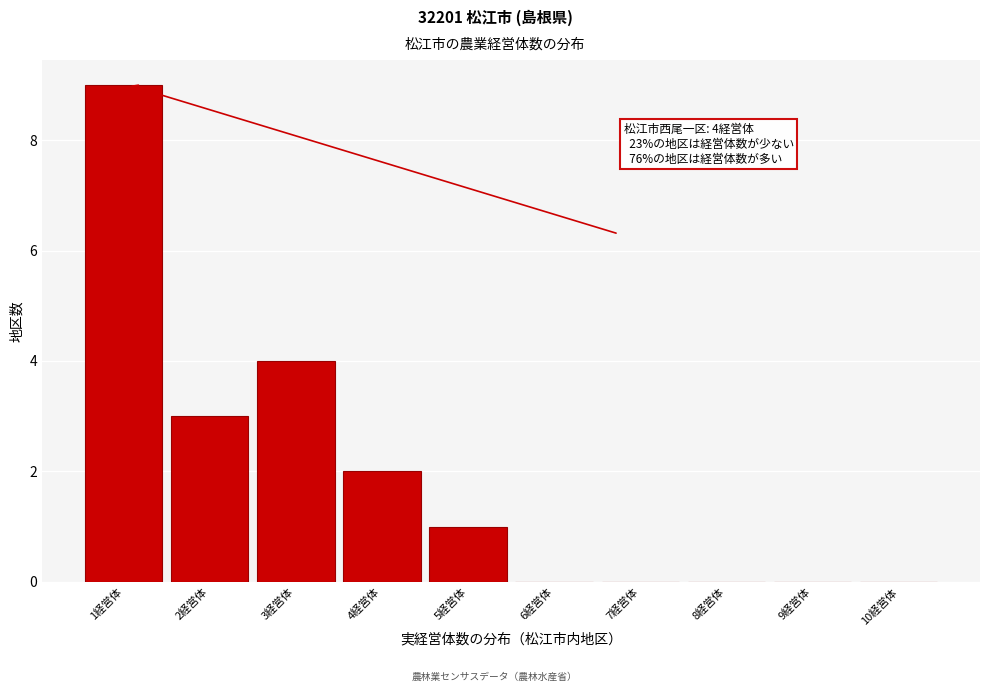

Reading left to right, list all the values displayed in this chart.

1経営体=9	2経営体=3	3経営体=4	4経営体=2	5経営体=1	6経営体=0	7経営体=0	8経営体=0	9経営体=0	10経営体=0